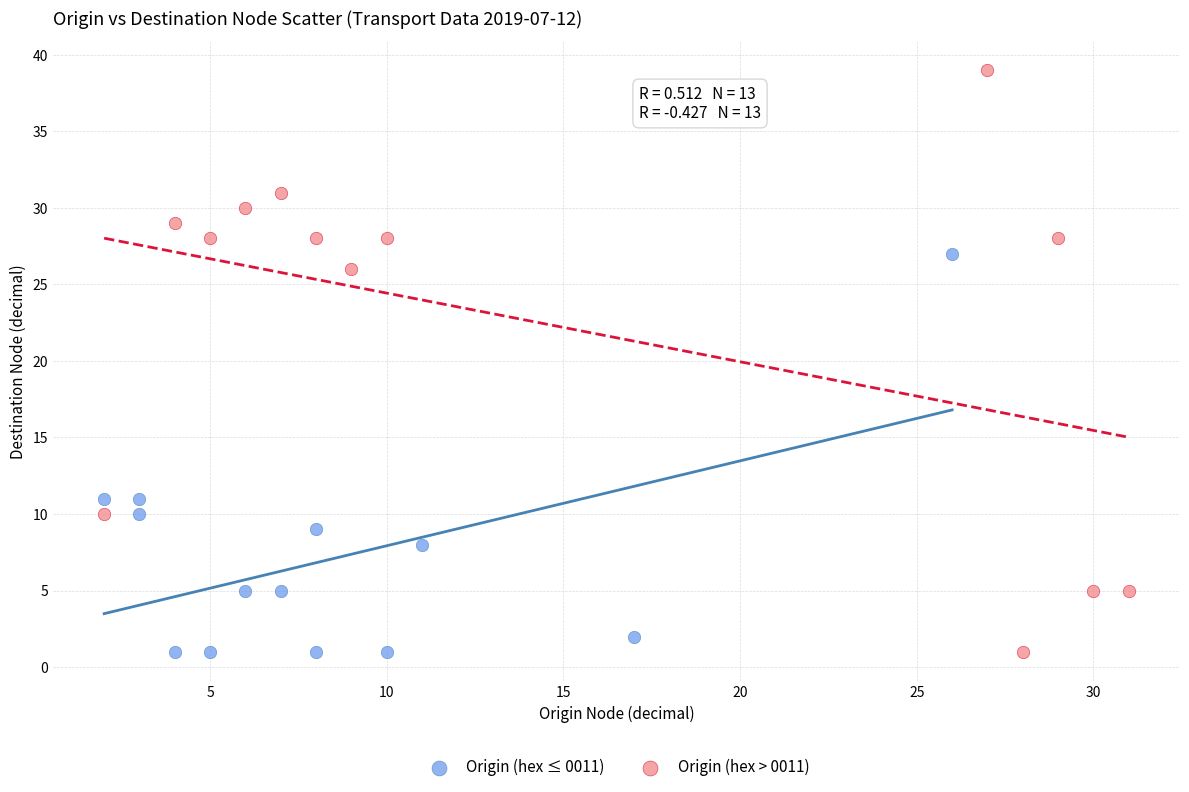

Which series has the largest Y range (max minus min)?

Origin (hex > 0011)